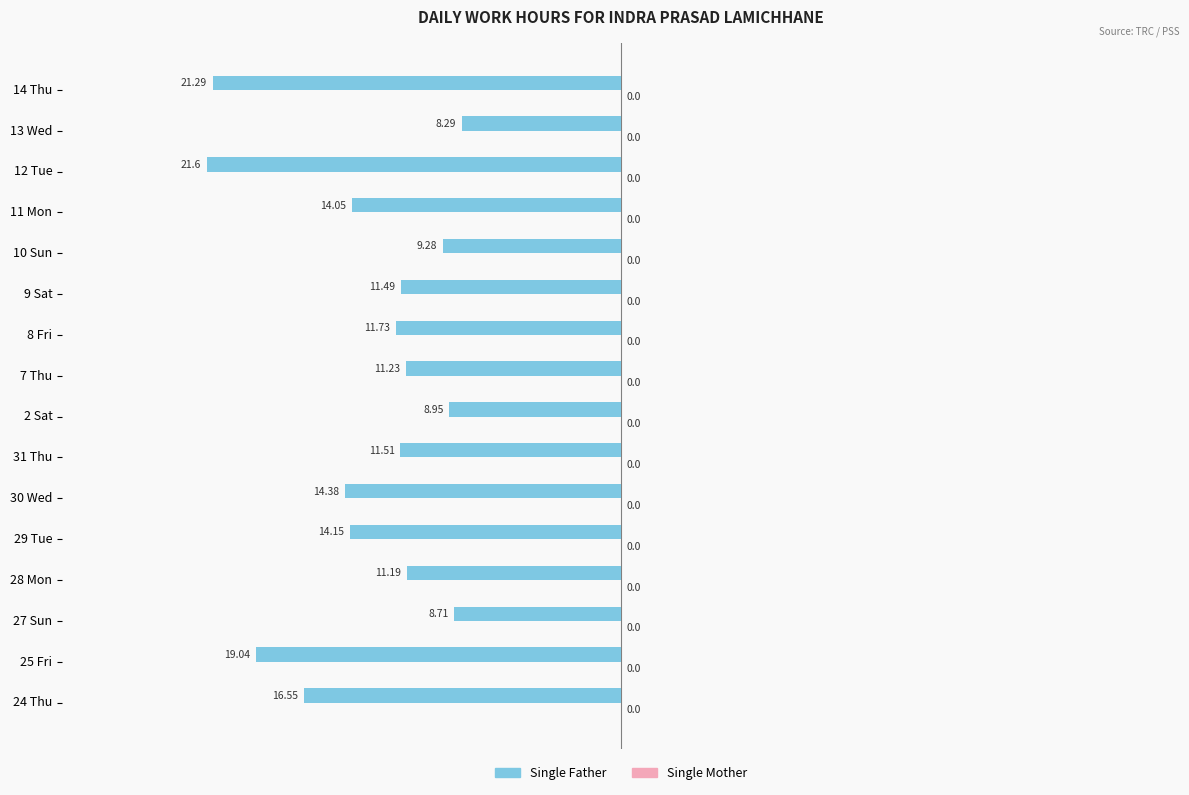

How many bars are there in total?

16